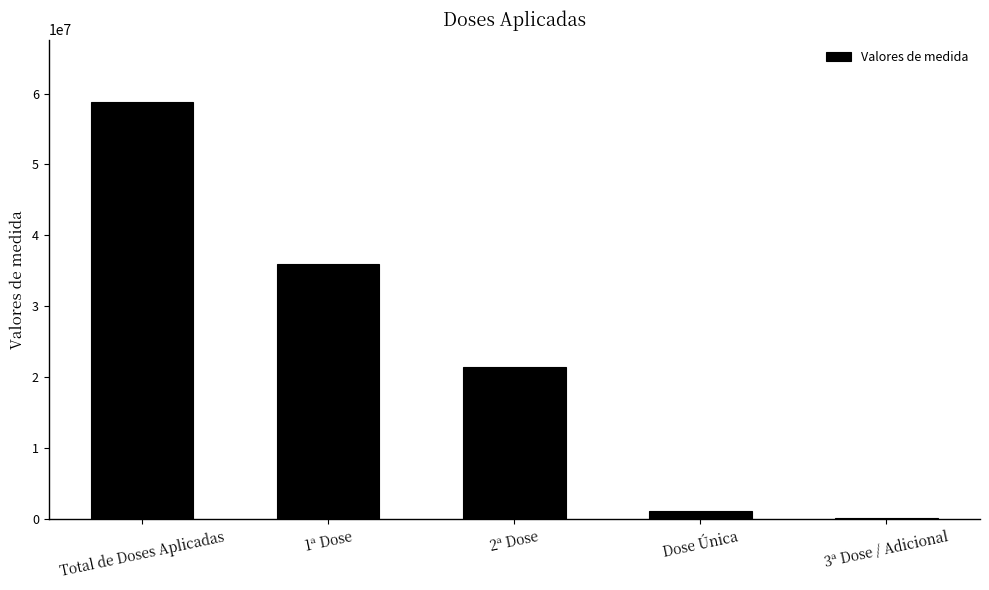

What is the sum of all values?

117579432